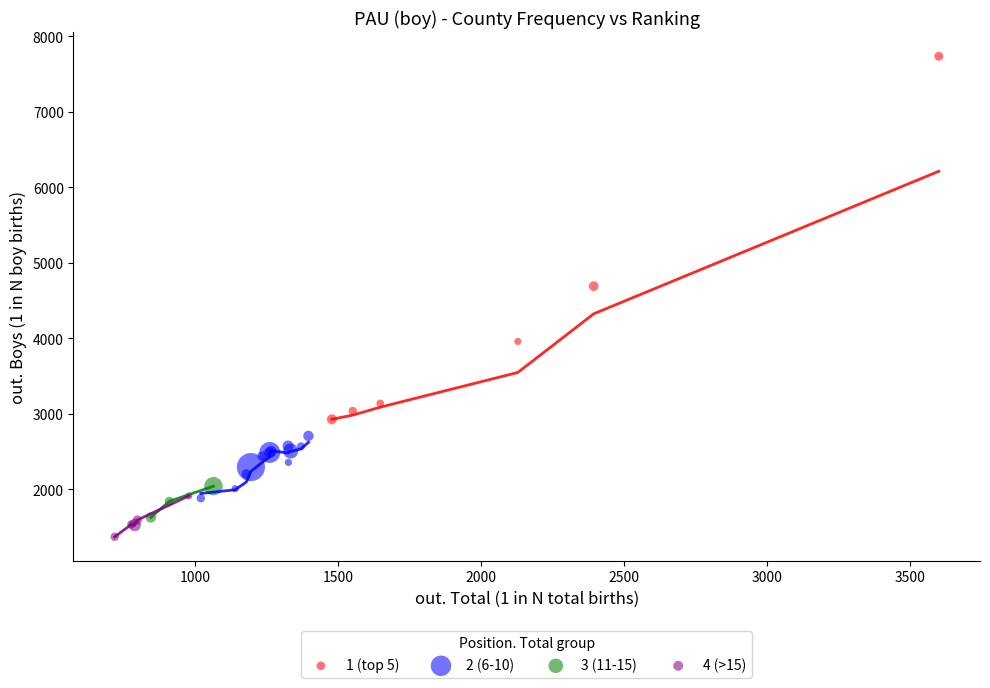

Which series contains the highest Y value?

1 (top 5)